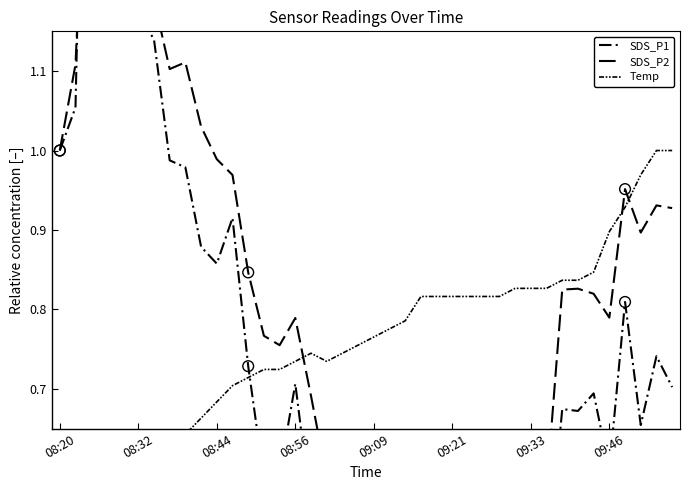

At which category is the sum across all series the highest?

08:44